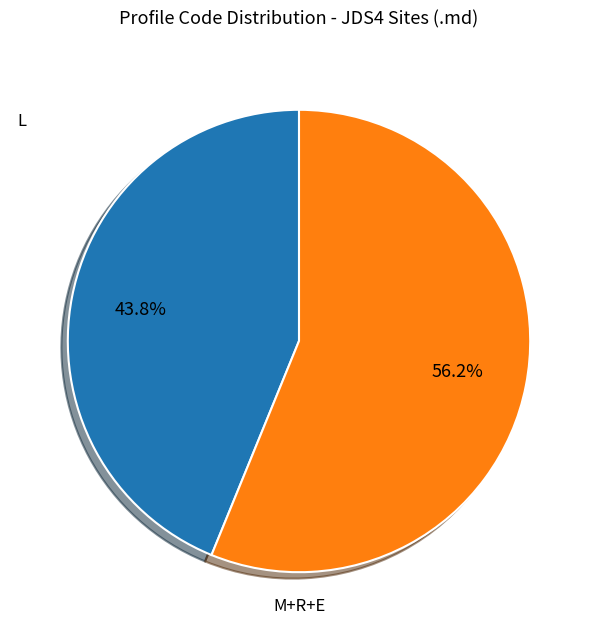

Is there any slice that represents more than half of the pie?

Yes